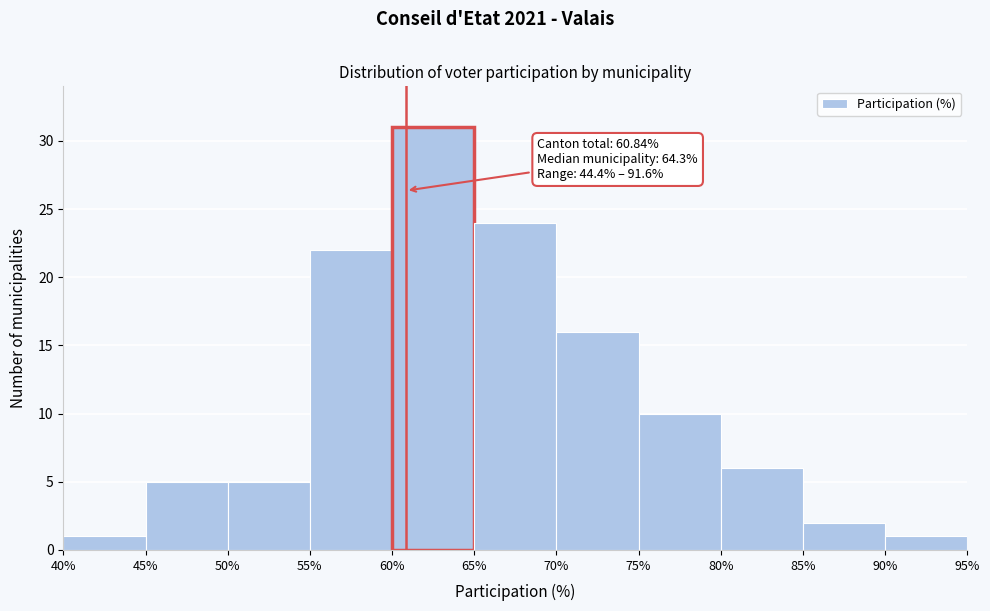

Over which range of the x-axis is the bar tallest?

60% to 65%